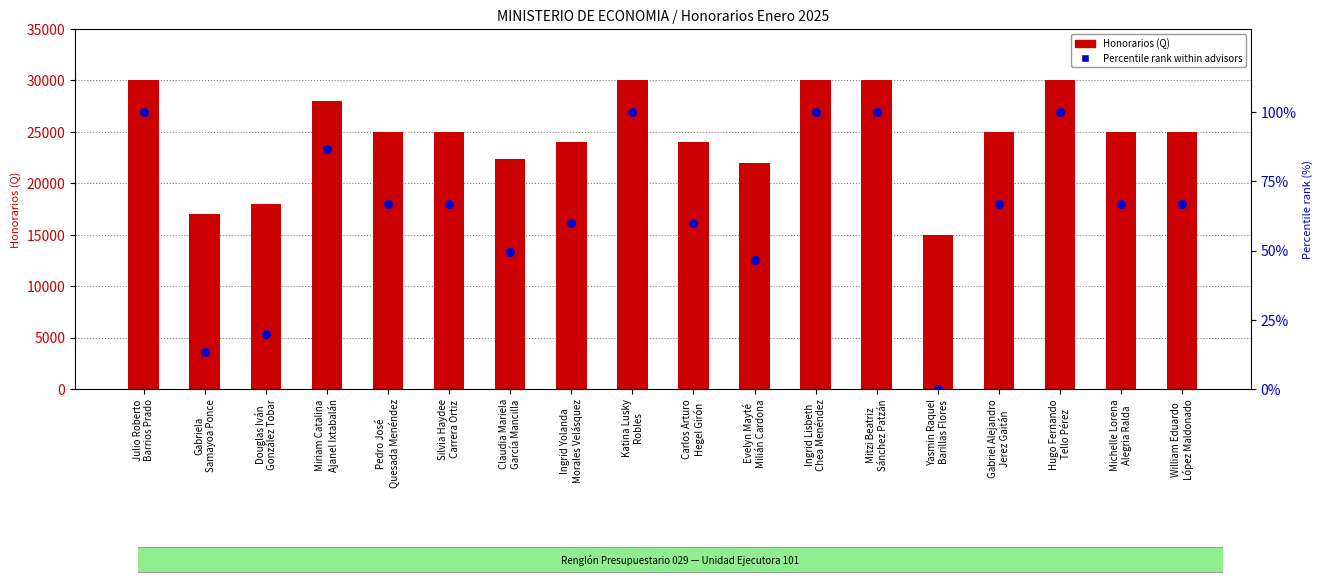

Which series has the largest total across all categories?

Honorarios (Q)